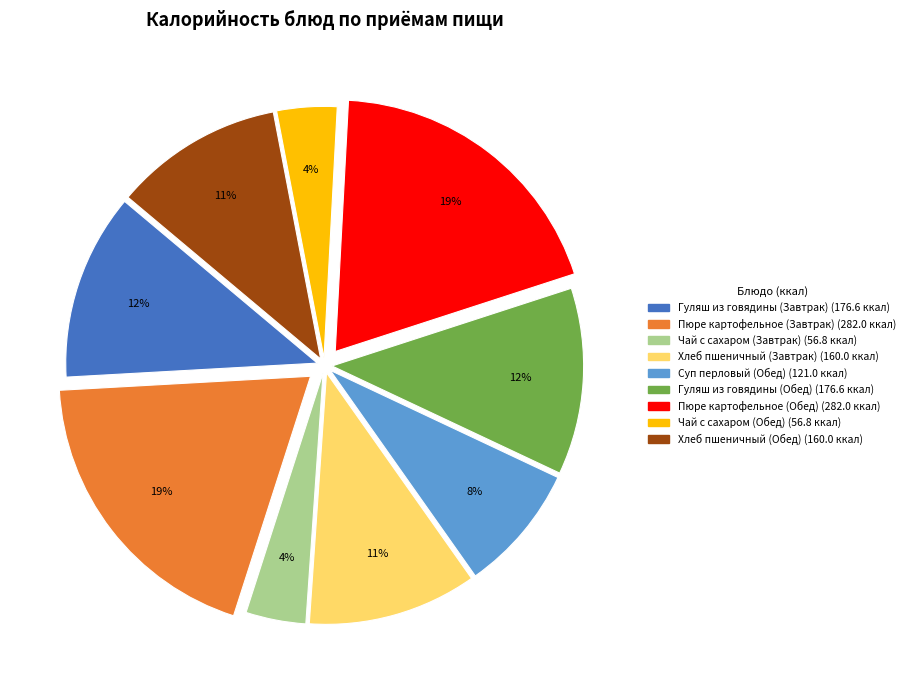

What percentage is the Хлеб пшеничный (Обед) slice, to the nearest percent?

11%